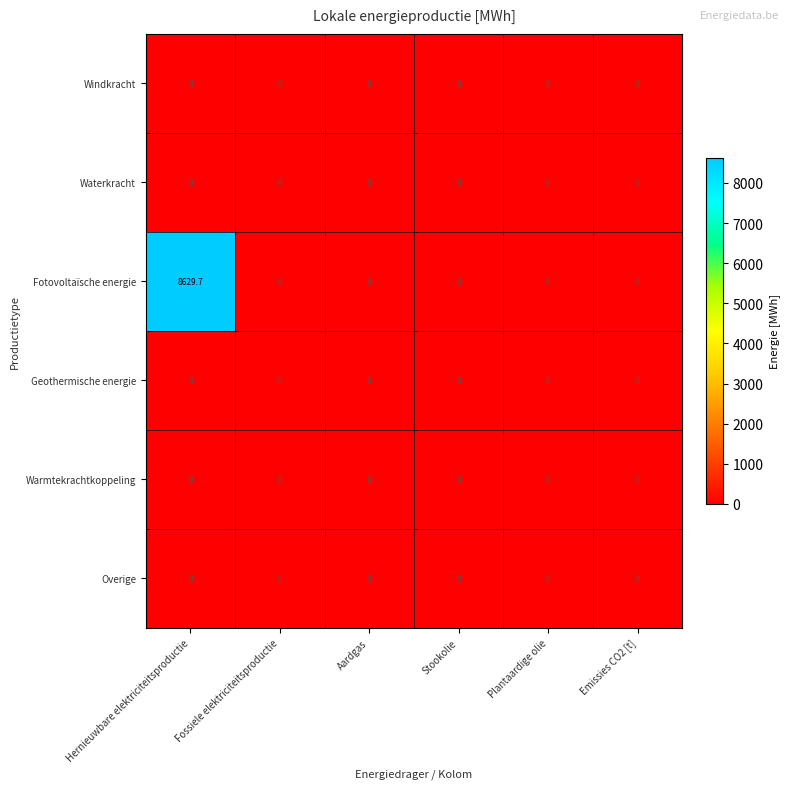

What is the spread (max minus min) of values at Hernieuwbare elektriciteitsproductie?

8629.7